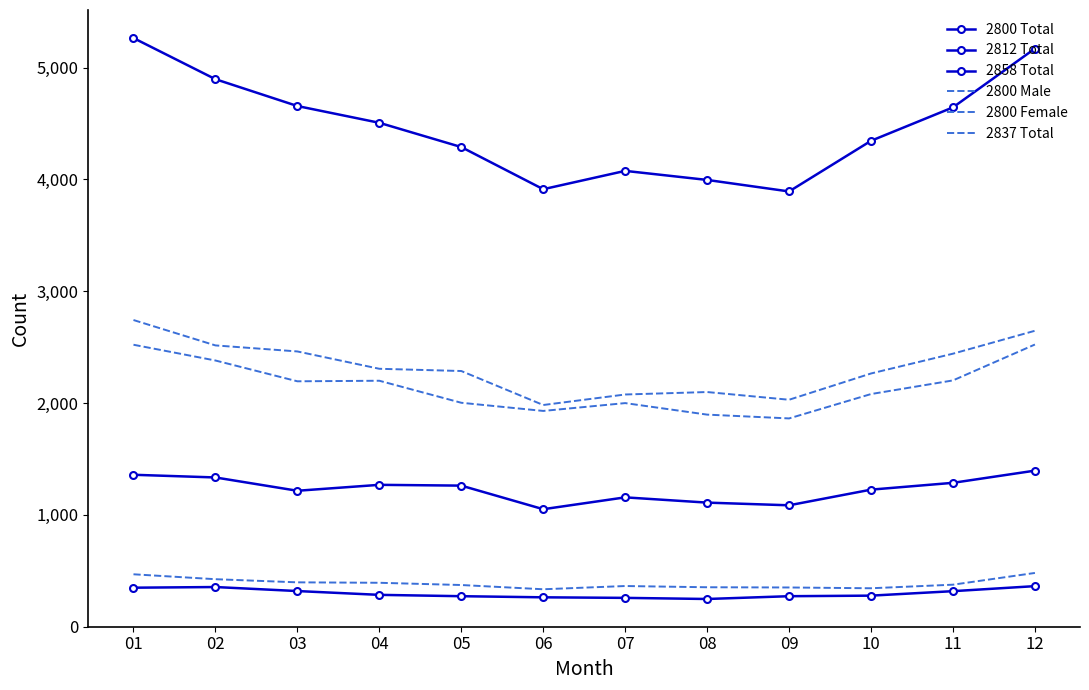

What is the sum of all 2800 Female values?

25799